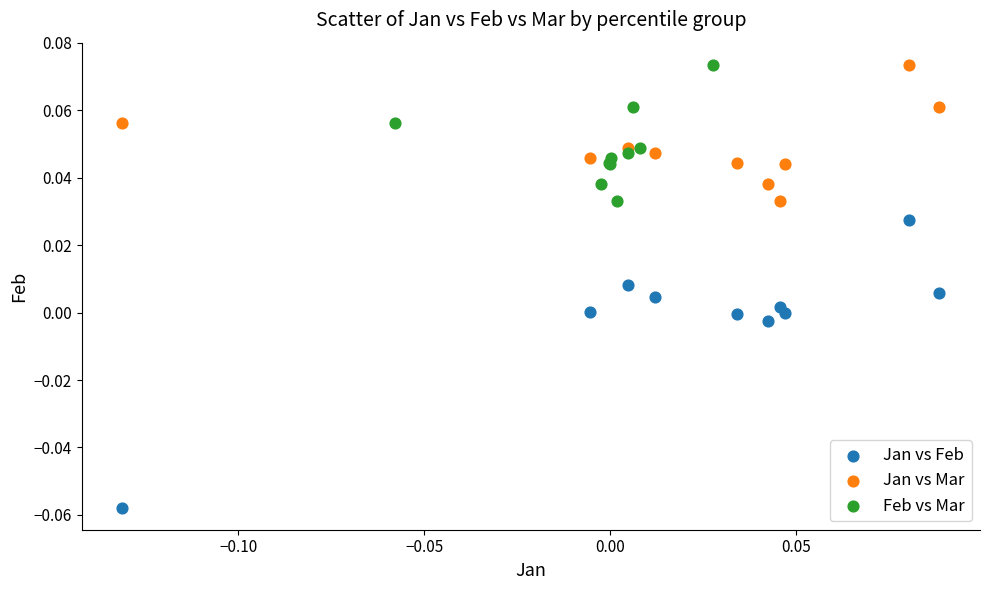

Which series has the widest spread of Y values?

Jan vs Feb